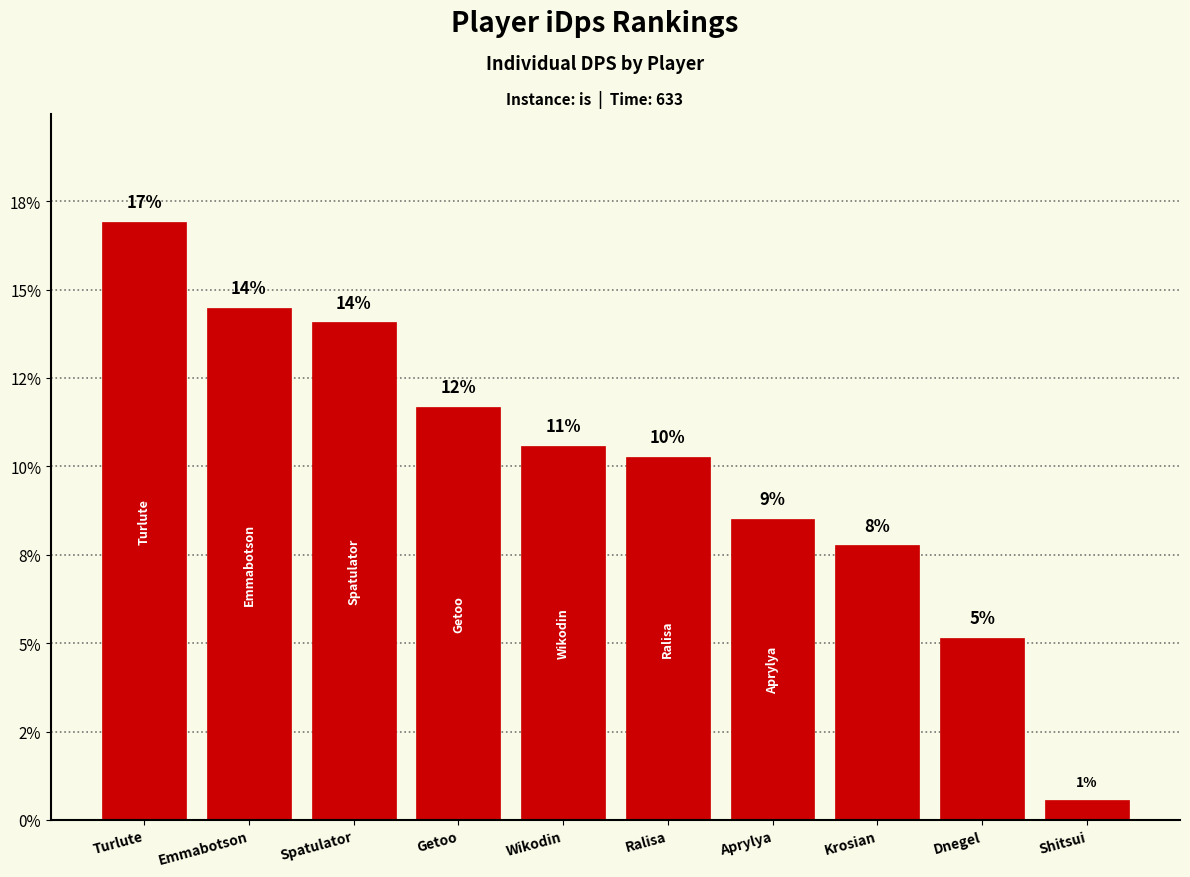

Are the bars grouped side by side (vs. stacked)?

No